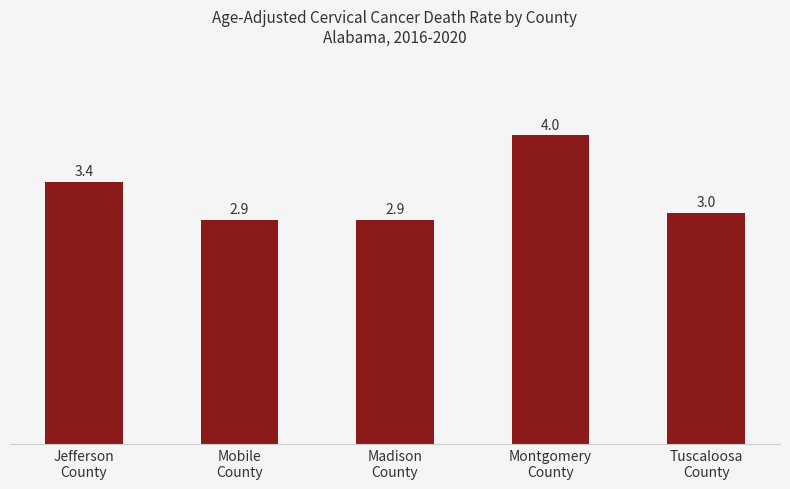

What is the average value?

3.2